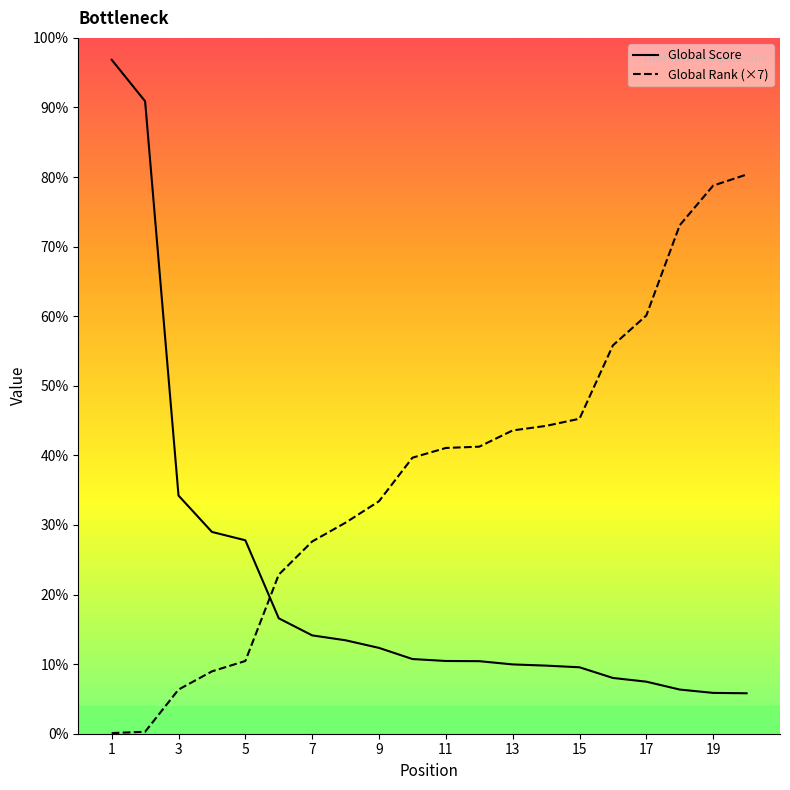

Does the chart display data point markers on the line(s)?

No